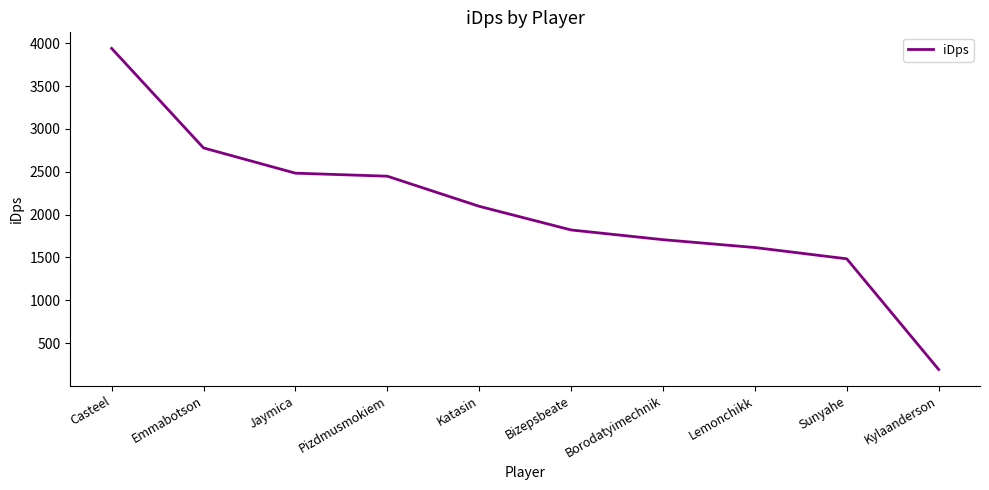

Rank the categories by value from highest to lowest.

Casteel, Emmabotson, Jaymica, Pizdmusmokiem, Katasin, Bizepsbeate, Borodatyimechnik, Lemonchikk, Sunyahe, Kylaanderson